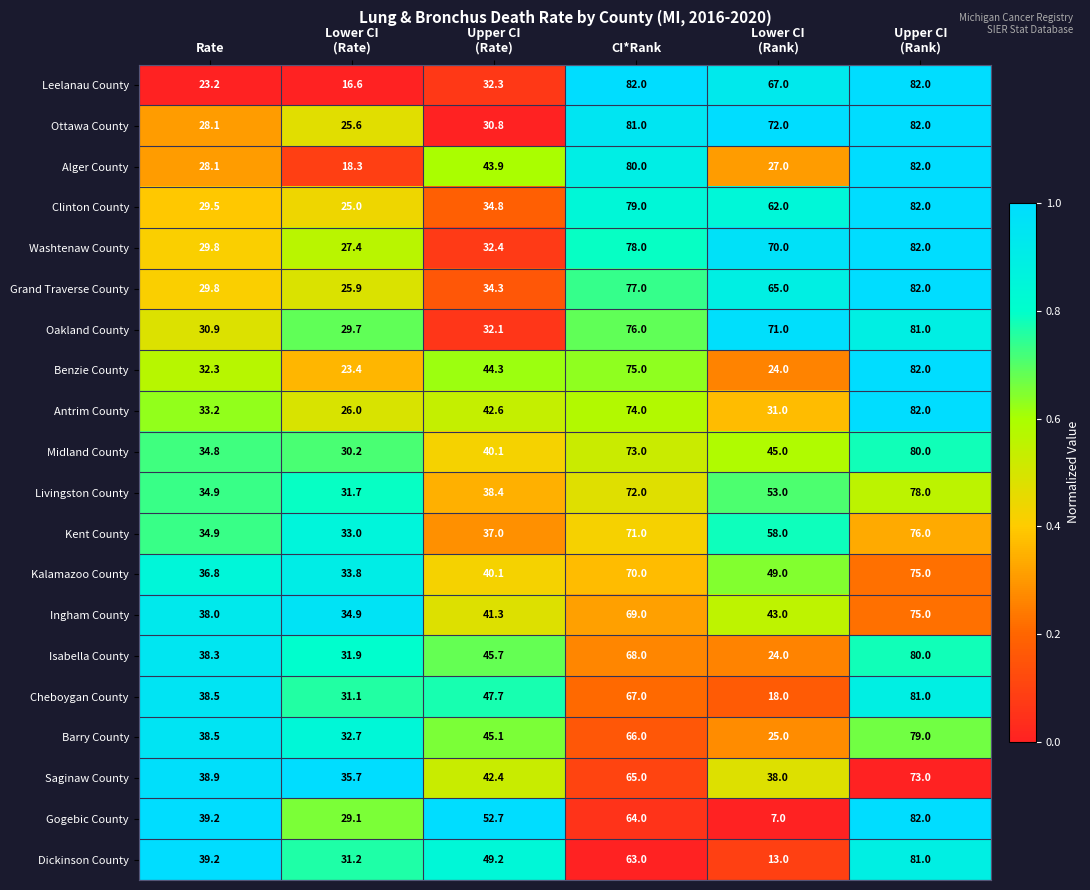

What is the difference between the second highest and minimum values in the Ottawa County series?

55.4